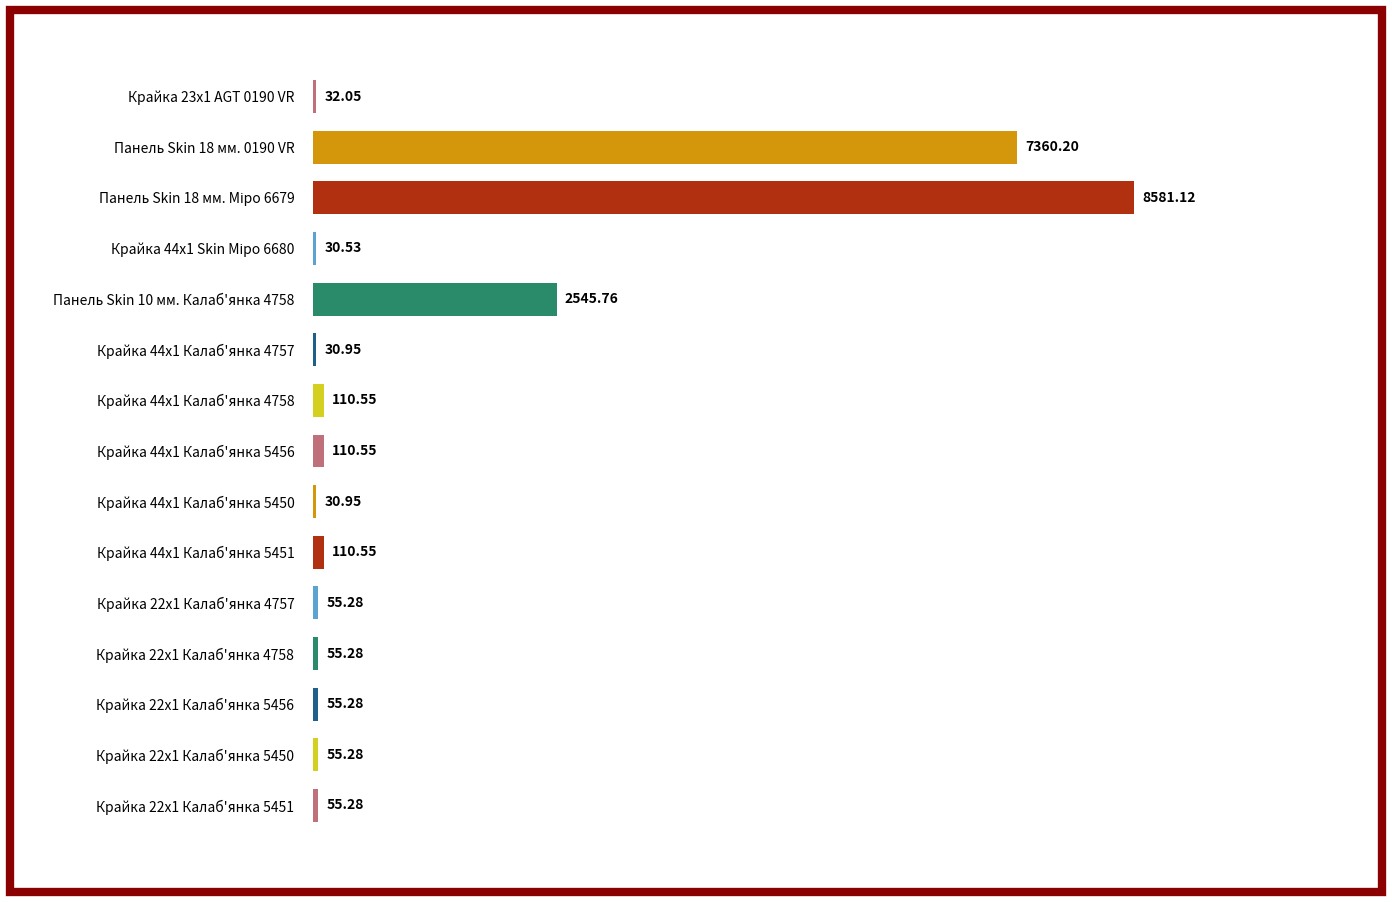

Approximately how many times larger is the value at Крайка 22x1 Калаб'янка 4758 compared to Крайка 44x1 Калаб'янка 4757?

1.8